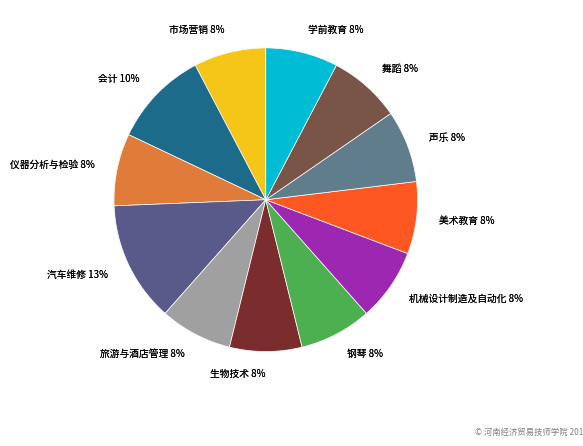

The 旅游与酒店管理 slice represents 1% of the pie. True or false?

False